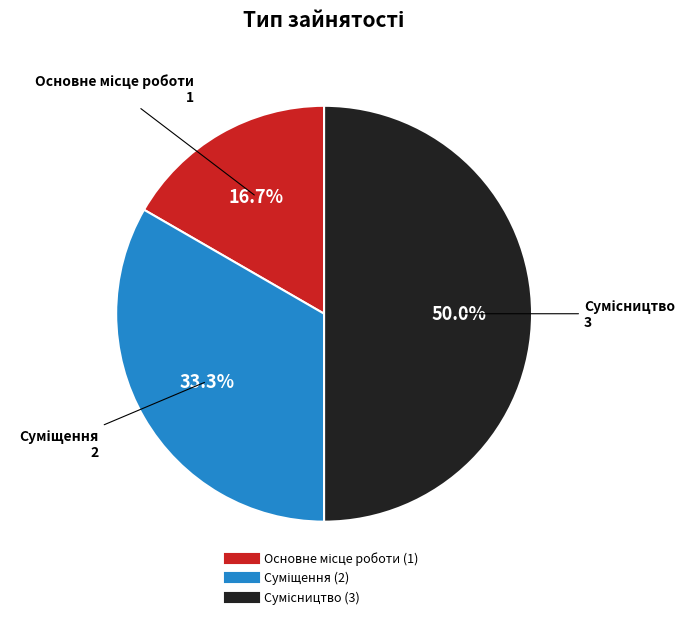

Count the number of slices in the pie.

3